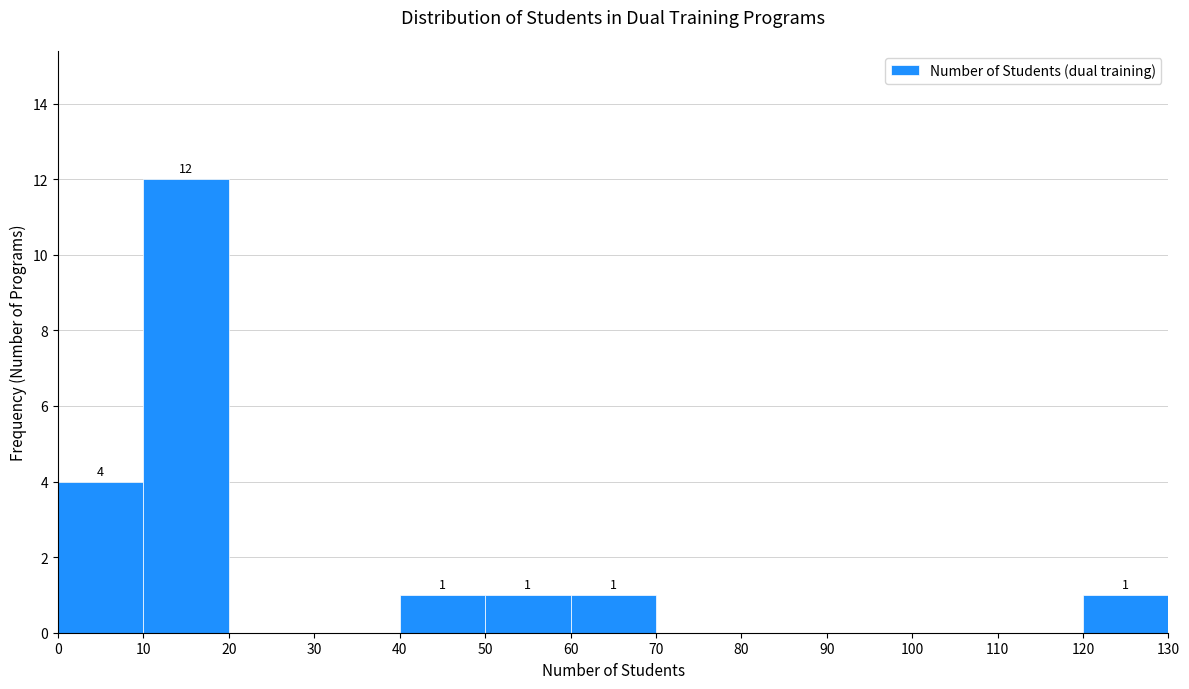

Over which range of the x-axis is the bar tallest?

10 to 20